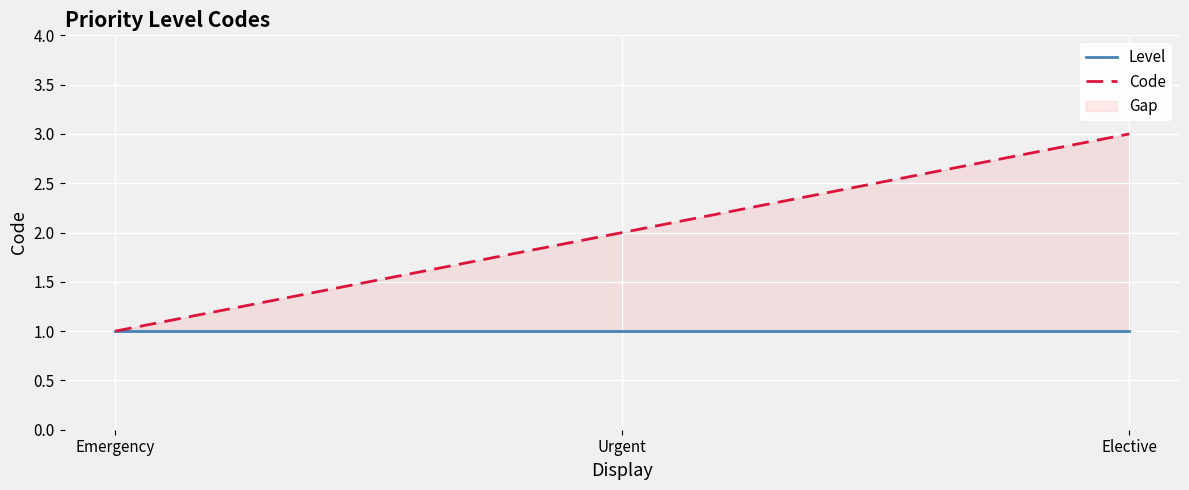

What is the sum of the Code values at Elective and Emergency?

4